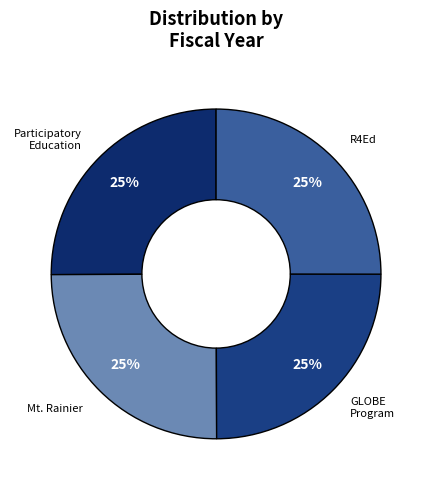

How many segments does this pie chart have?

4